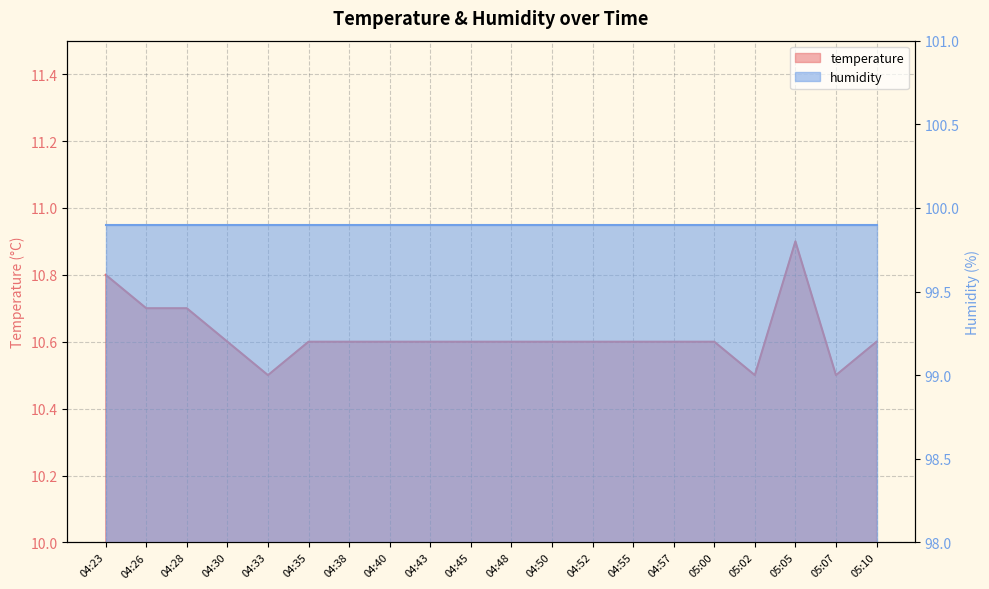

True or false: the data shows 10.6 at 04:40.

True